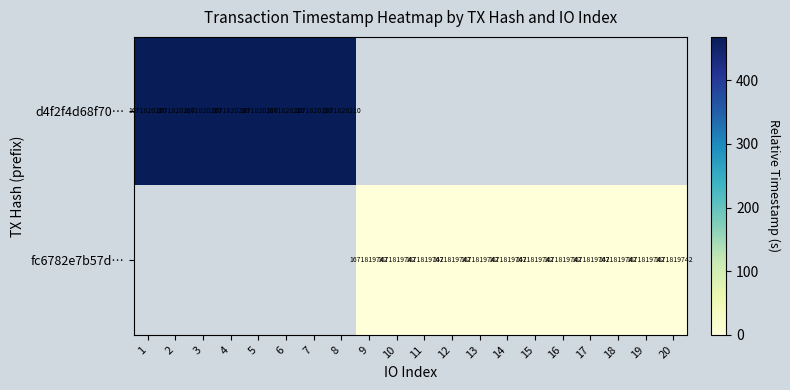

The fc6782e7b57d… series shows 1671819742 at 19. True or false?

True